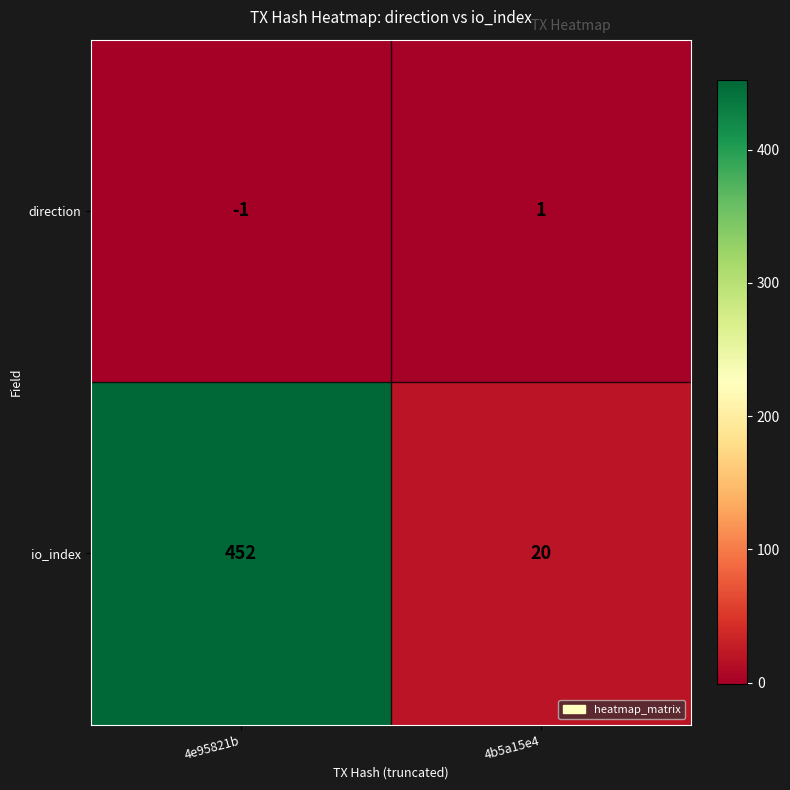

Where is direction nearest to the value 0?

4e95821b